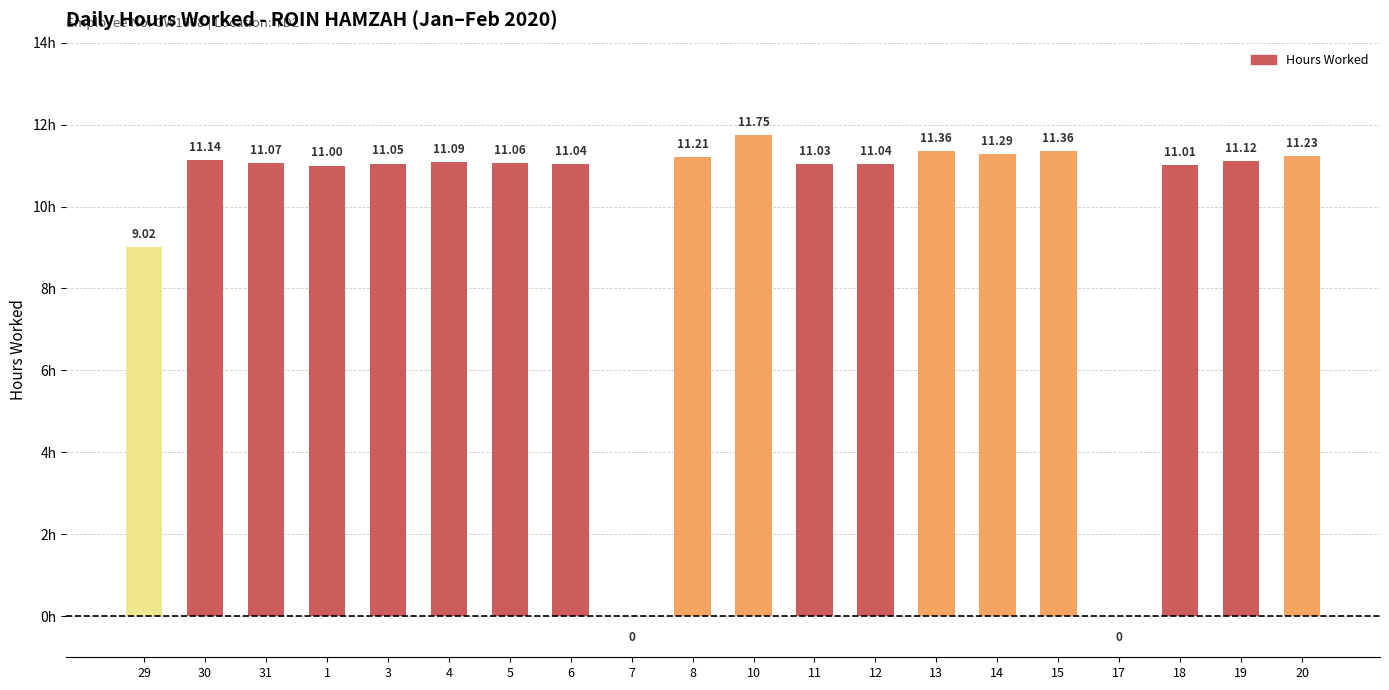

Which has a higher value, 13 or 17?

13